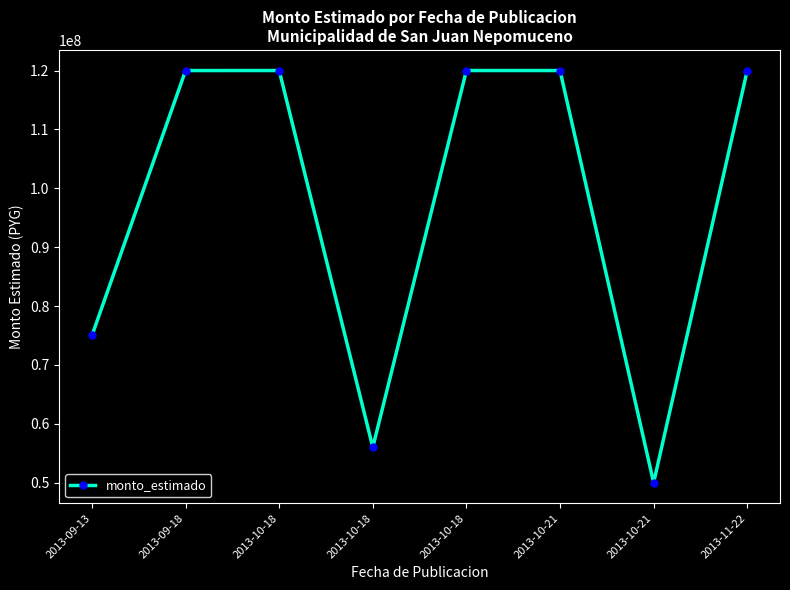

Is this an area chart (filled region under the line)?

No